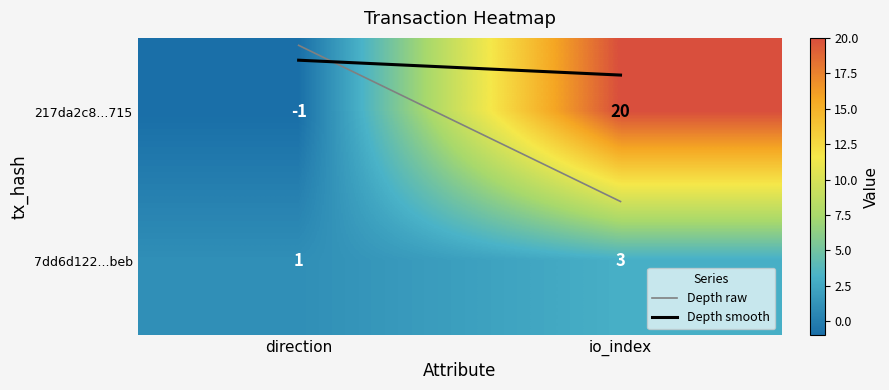

Which series has the largest total across all categories?

217da2c8...715